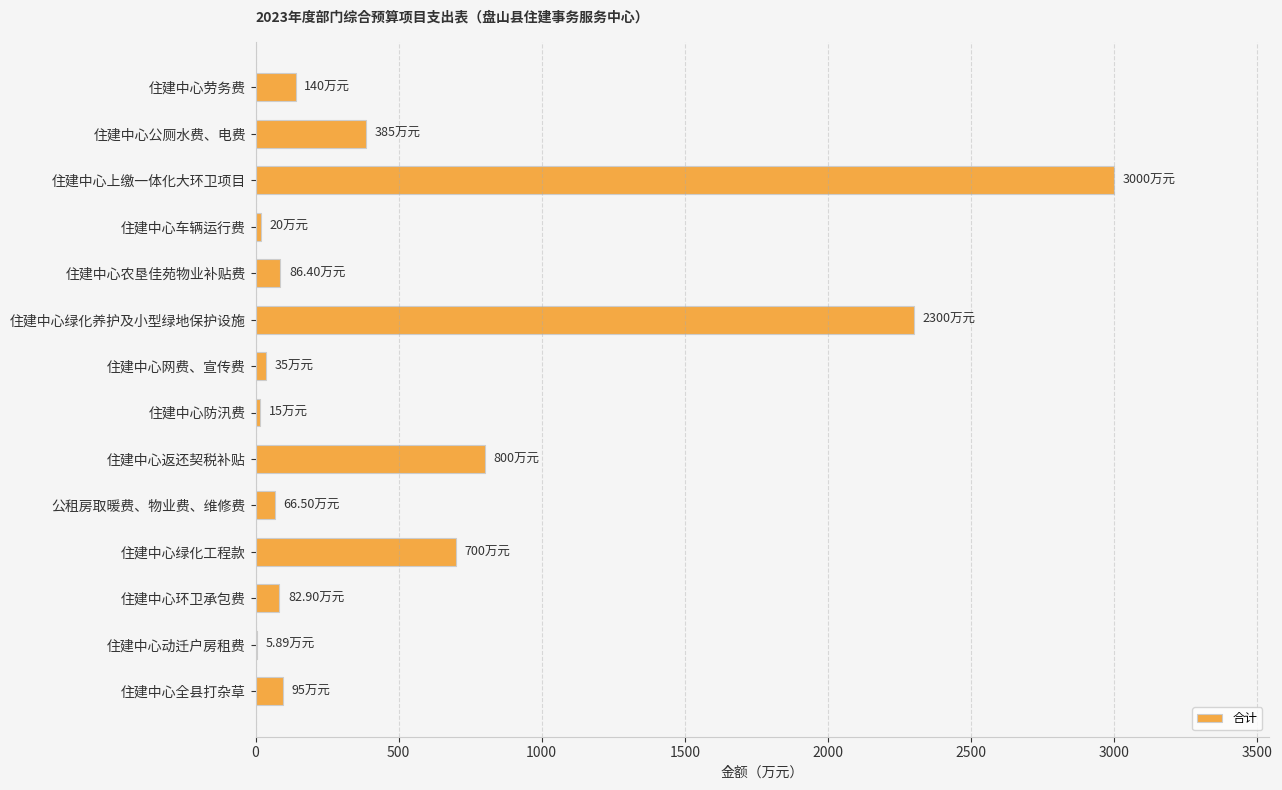

Where is the data nearest to the value 1502?

住建中心返还契税补贴